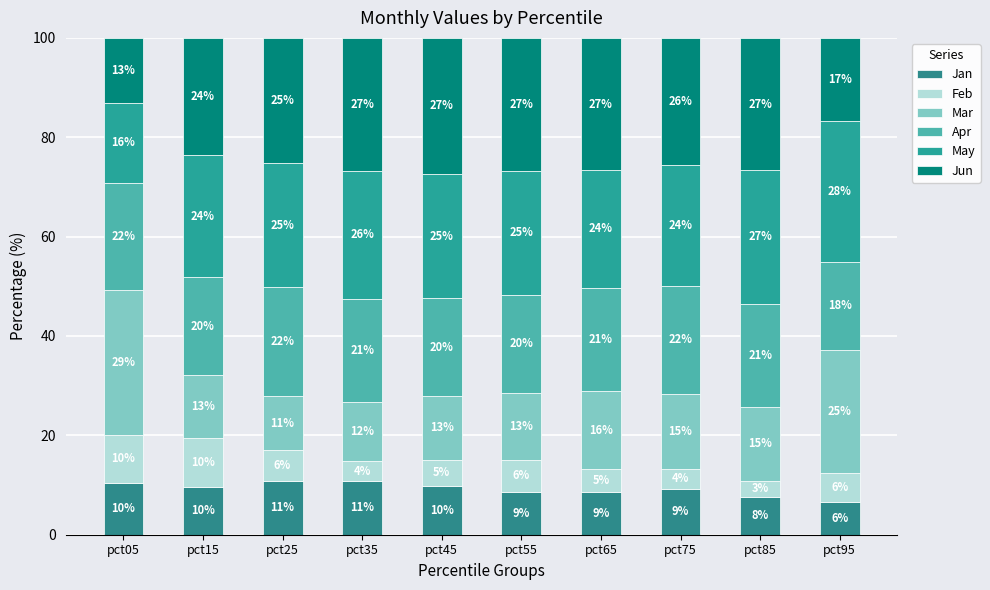

The Mar series shows 11.9 at pct35. True or false?

True